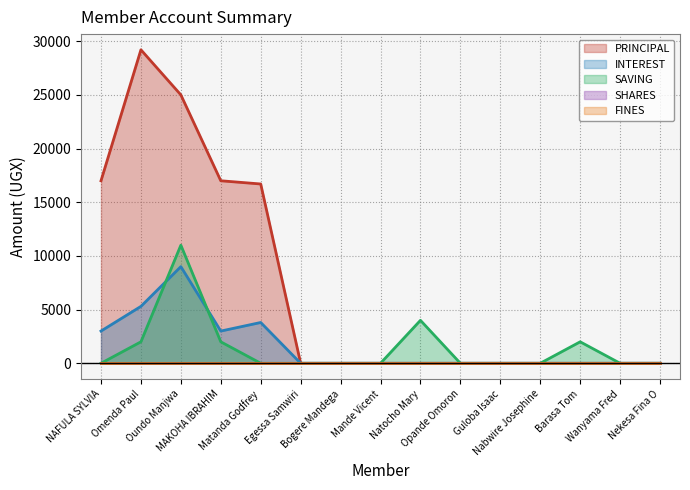

At which category does PRINCIPAL reach its first local peak?

Omenda Paul